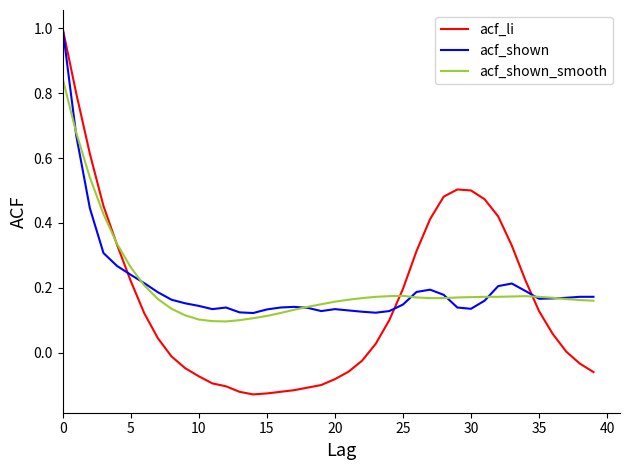

What is the maximum value for acf_li?

1.0